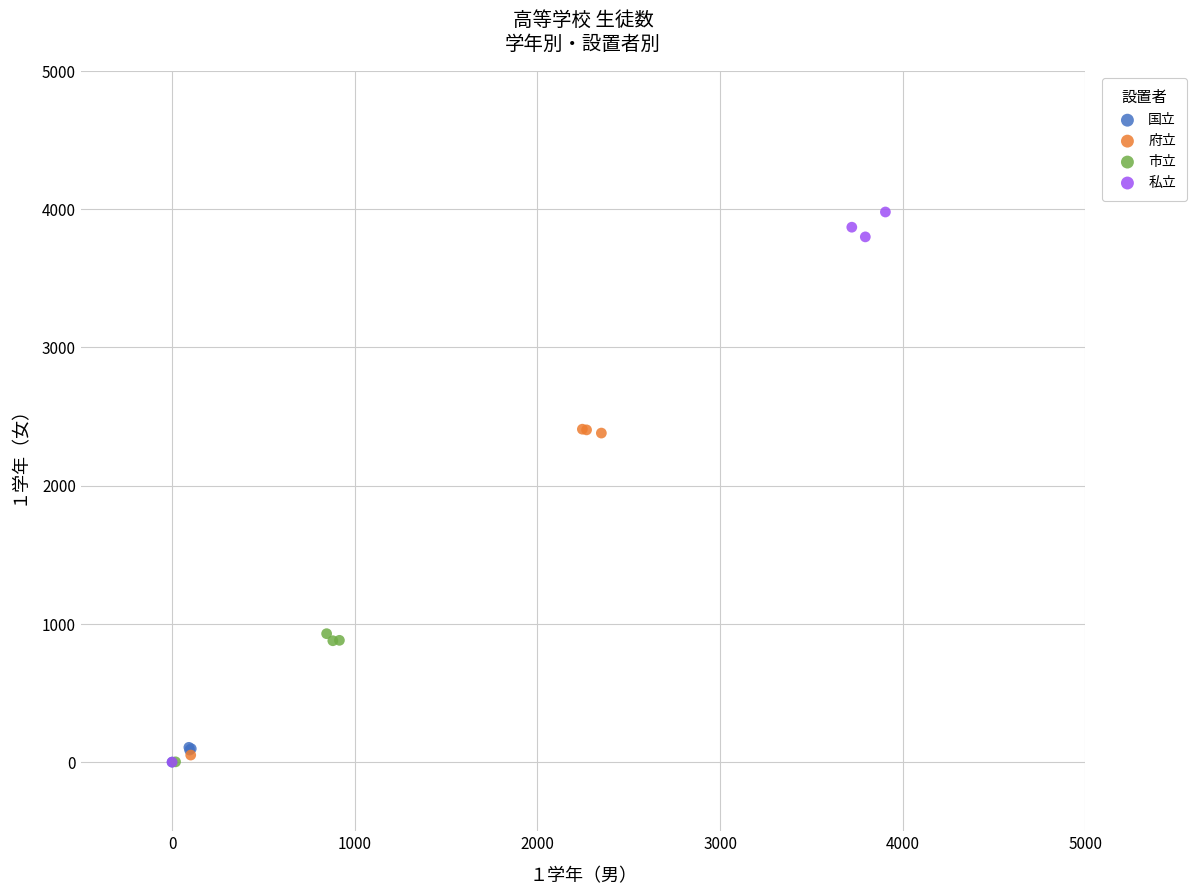

Which series has the widest spread of Y values?

私立